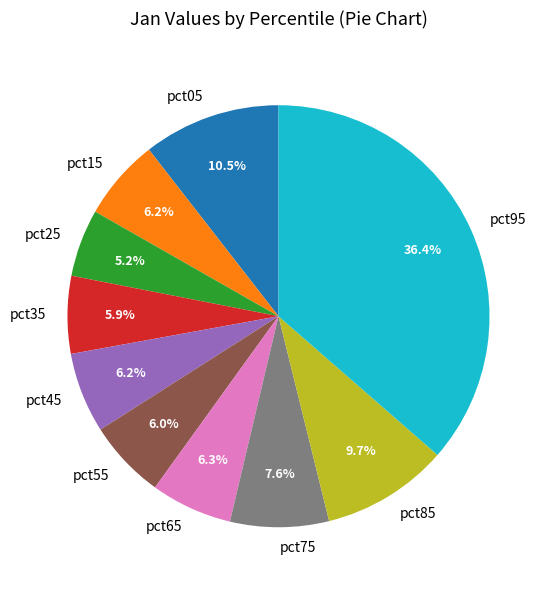

To the nearest percent, what is the average slice percentage?

10%